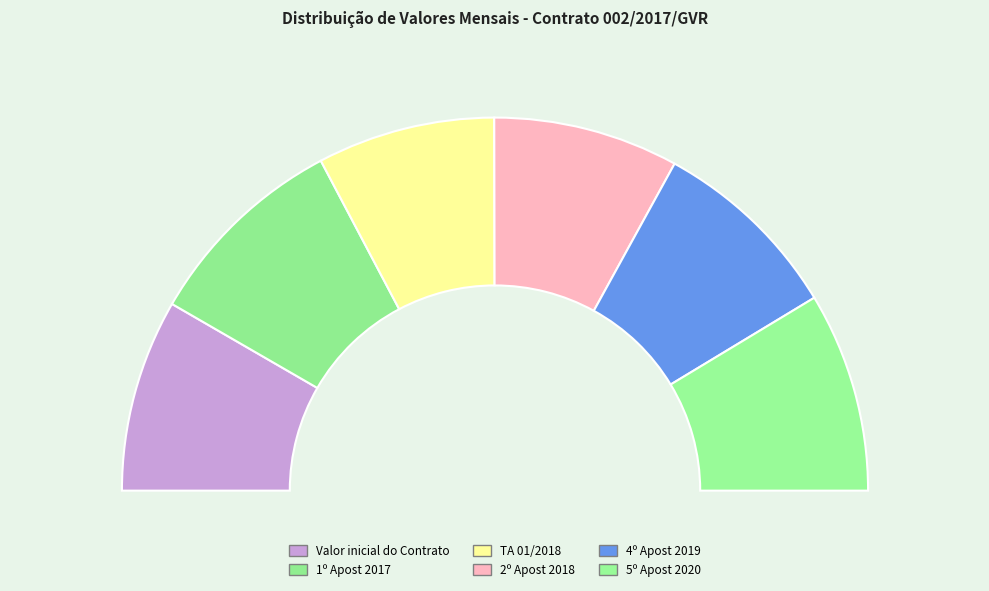

Count the number of slices in the pie.

6